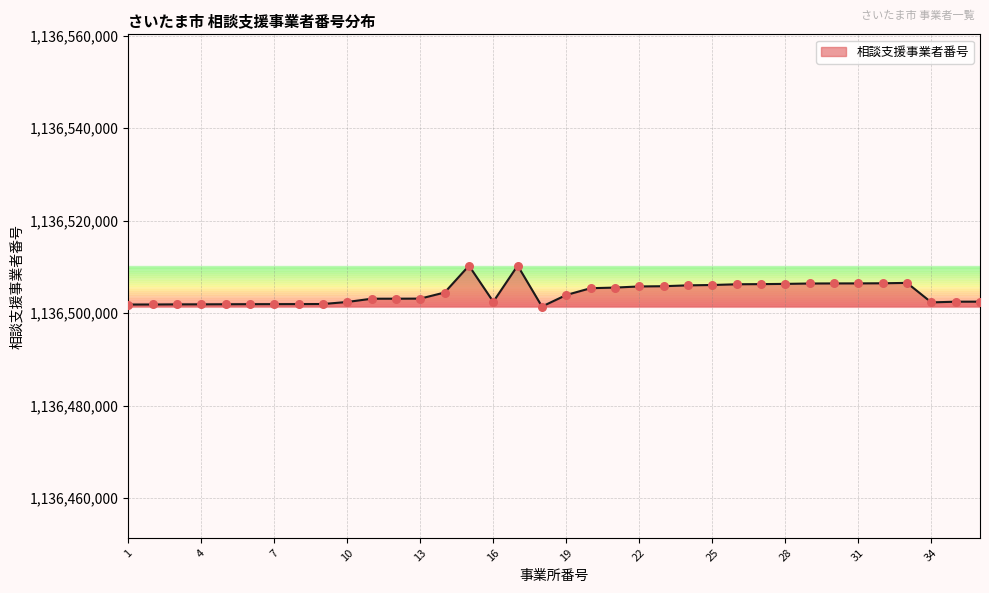

What is the smallest value displayed?

1136501416